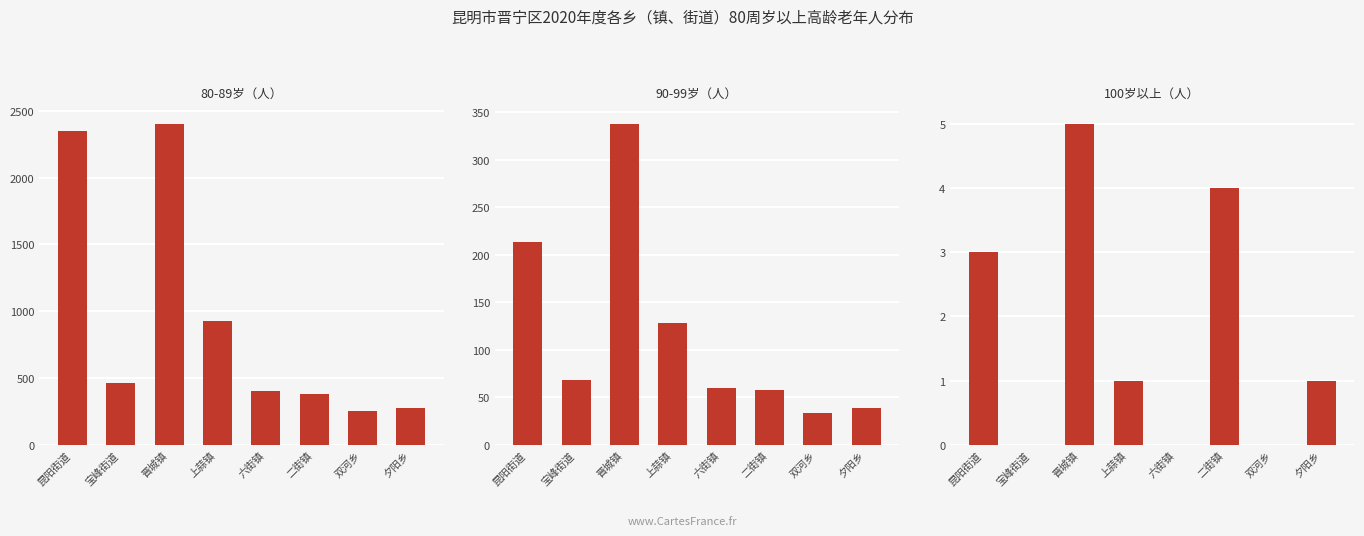

What is the approximate value of 100岁以上（人） at 昆阳街道?

3